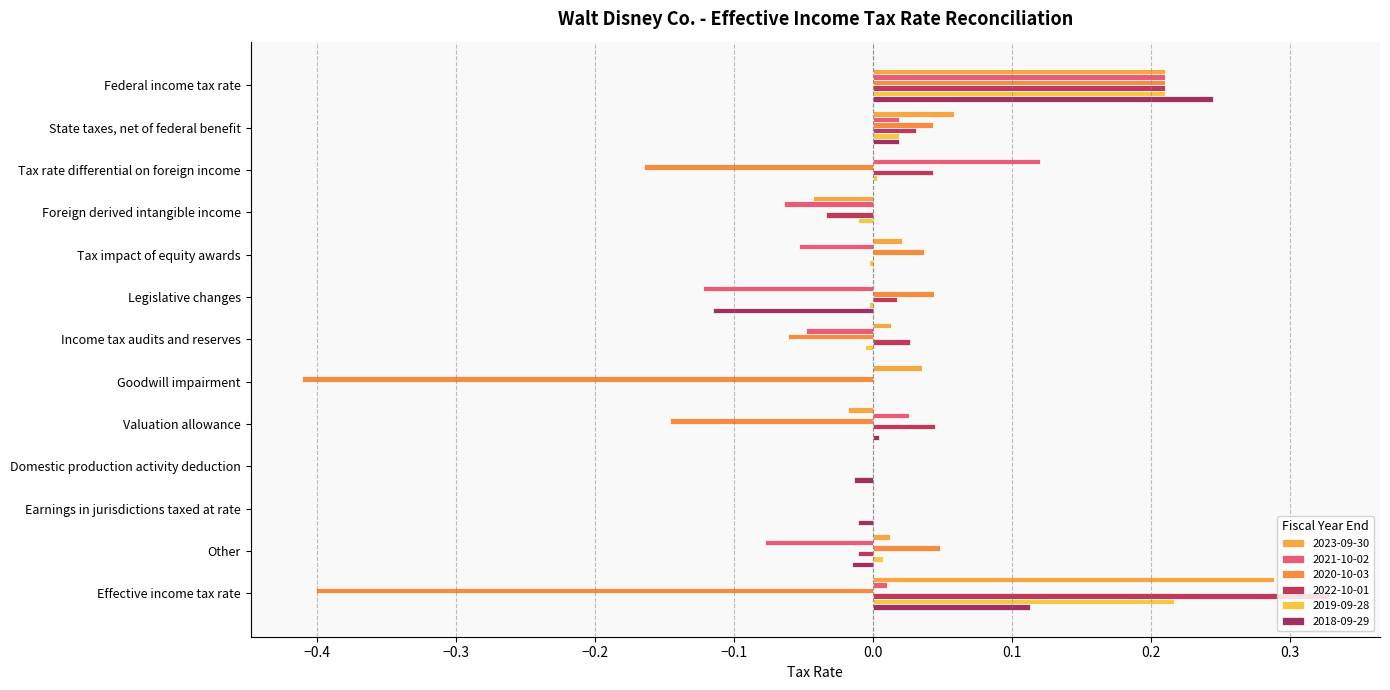

Which series has the largest total across all categories?

2022-10-01